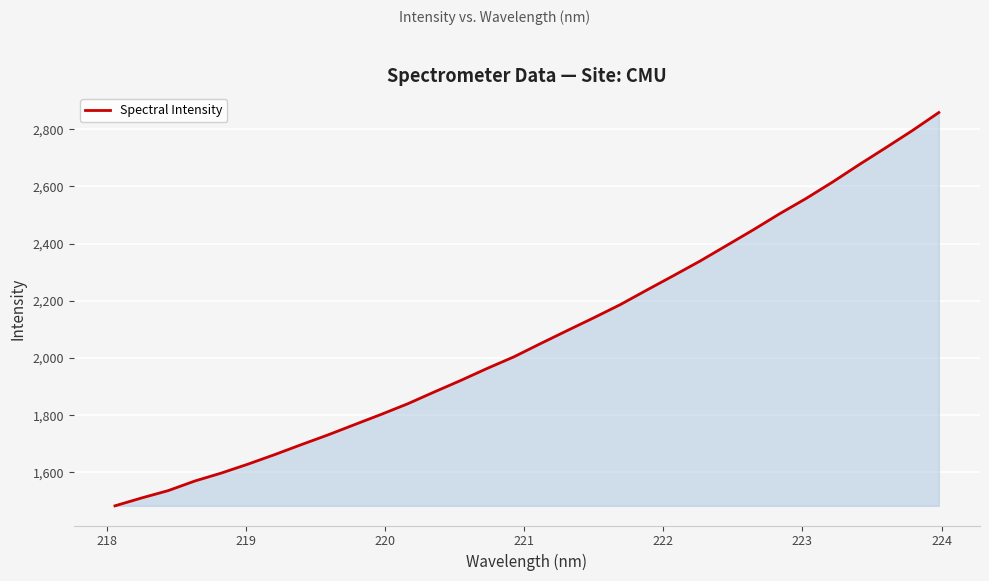

What is the difference between the maximum and minimum values?

1375.2